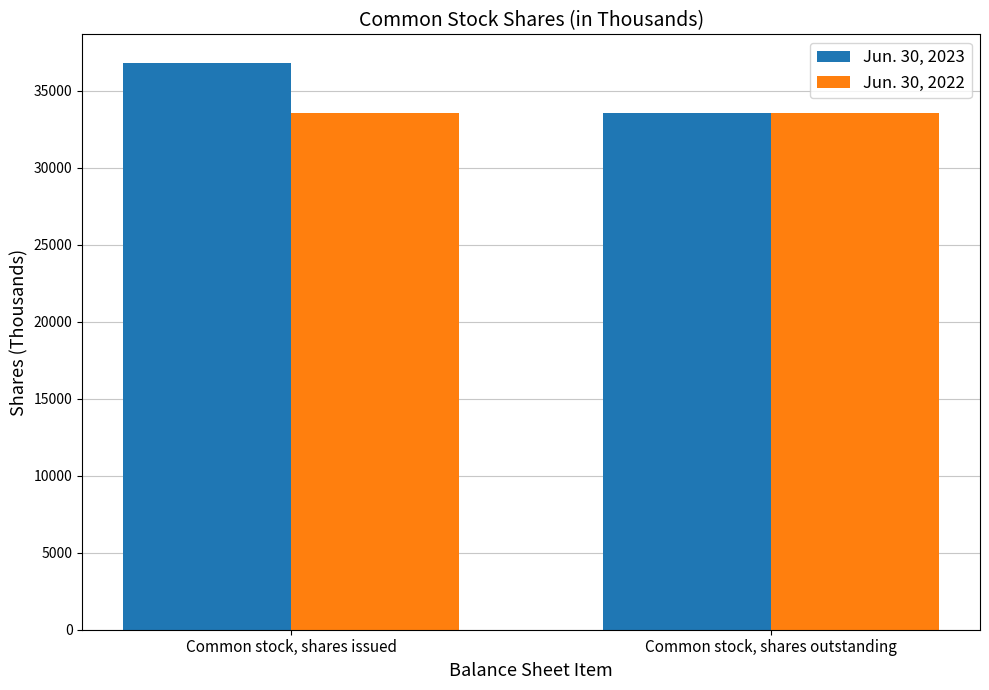

At how many categories does at least one series exceed 35315?

1